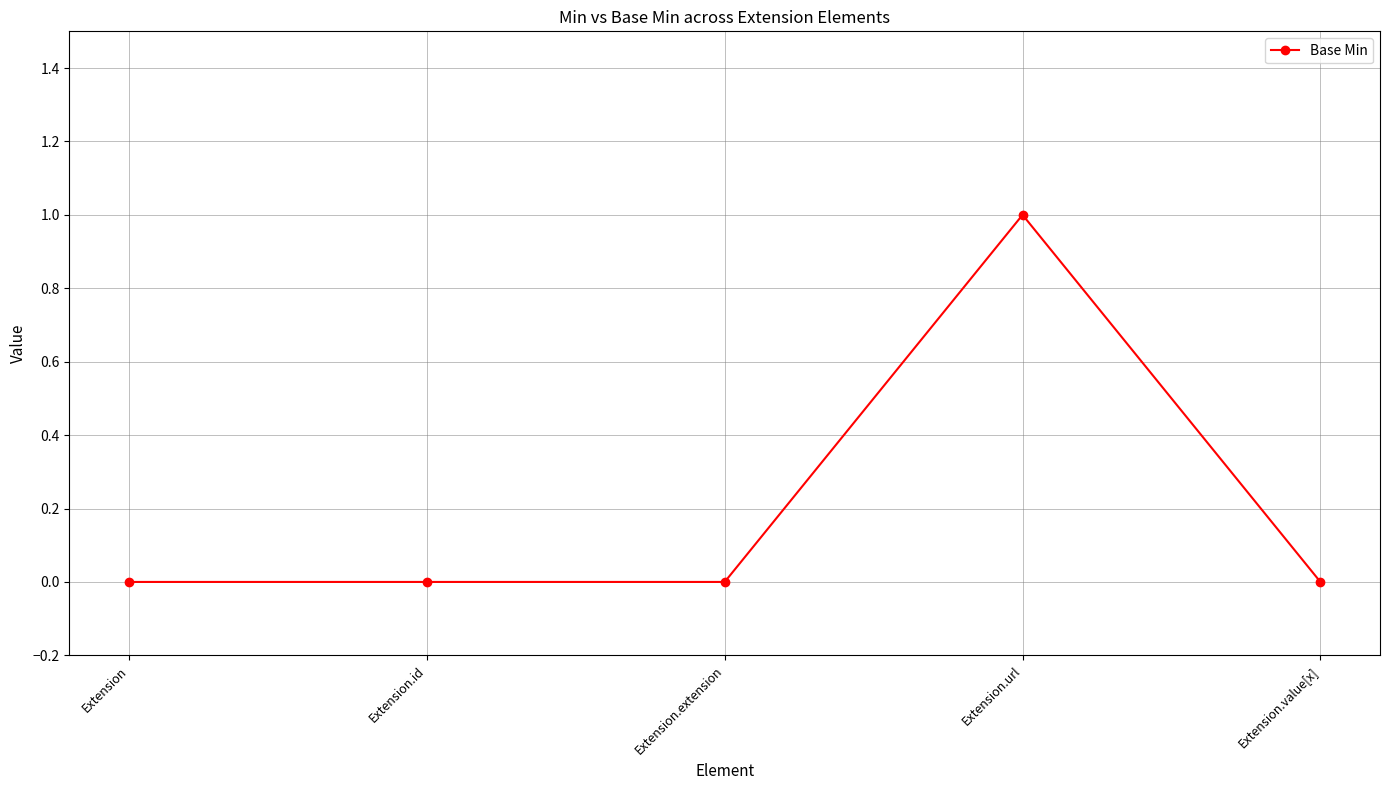

What is the sum of all values?

1